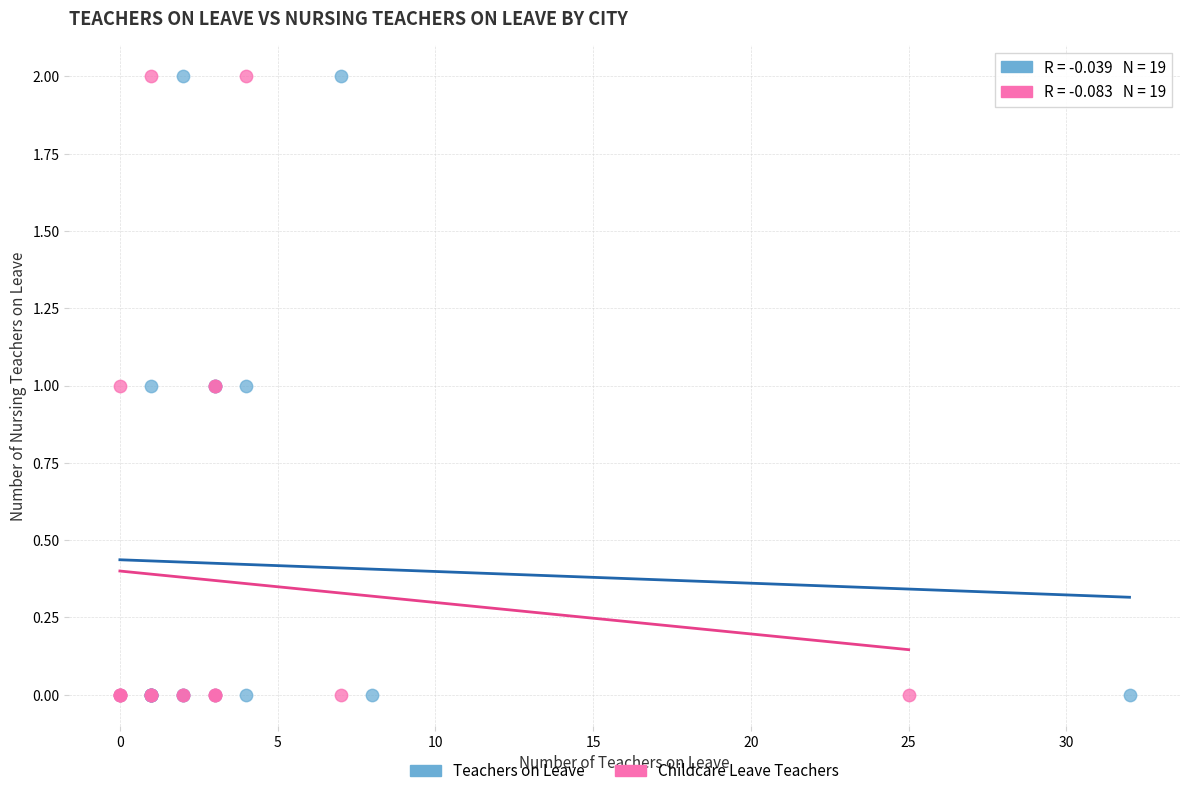

What are all the series names shown in the legend?

Teachers on Leave, Childcare Leave Teachers